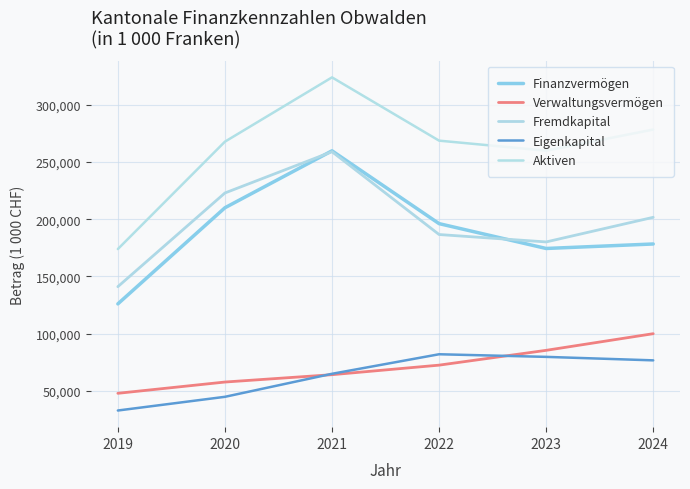

How many intersections are there between Eigenkapital and Verwaltungsvermögen?

2